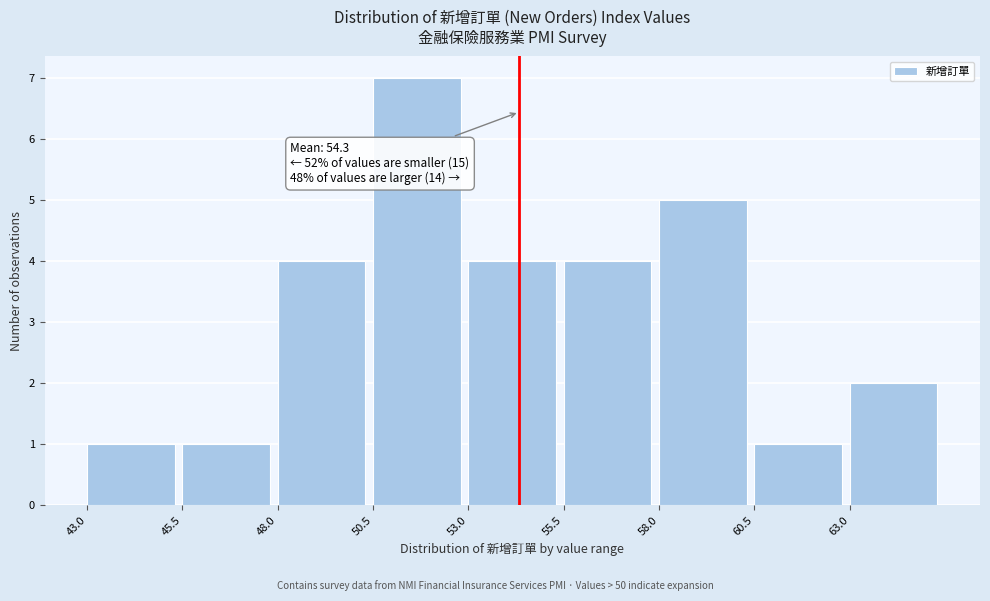

Which range on the x-axis has the tallest bar?

50.5 to 53.0